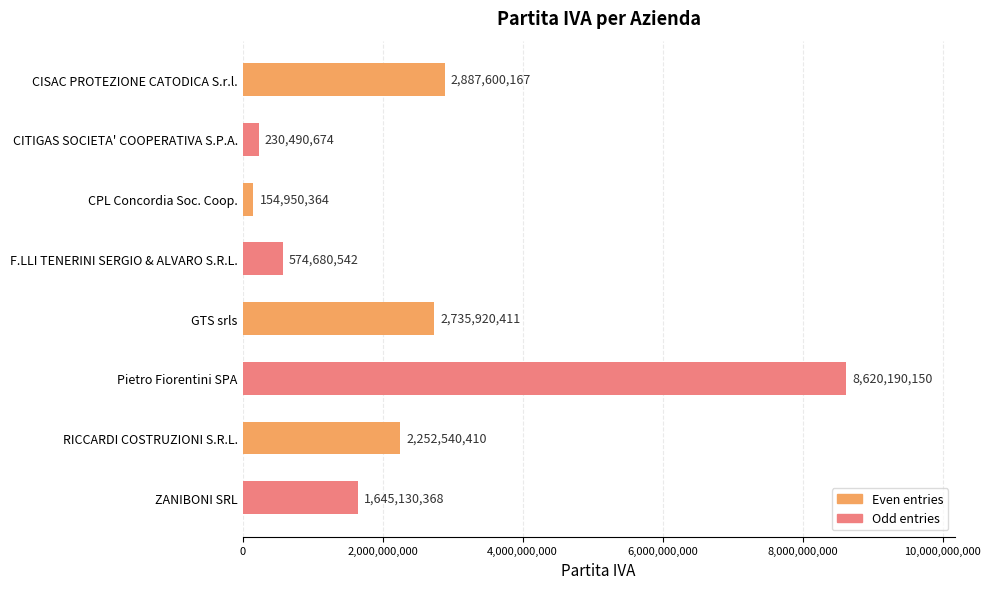

What is the difference between the maximum and minimum values?

8465239786